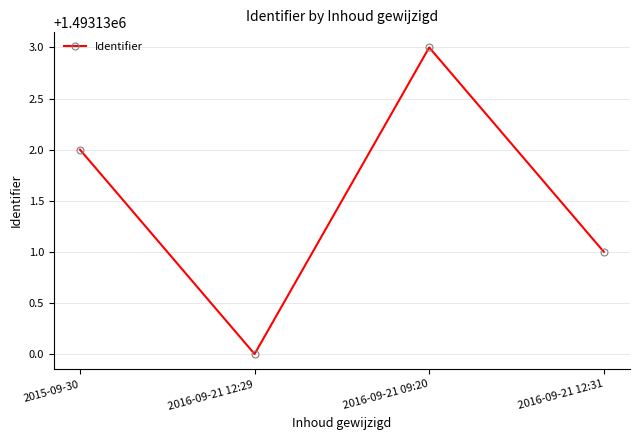

What is the average value?

1493132